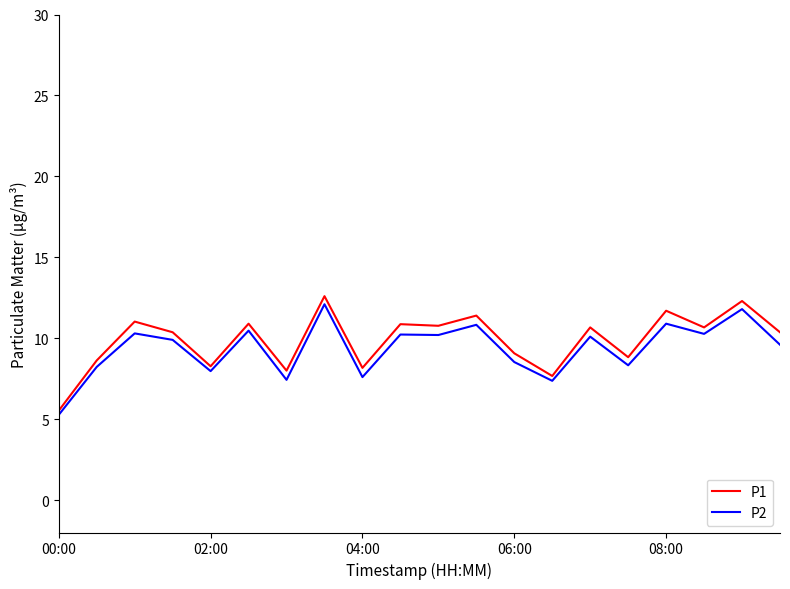

Which series has the widest spread of values?

P1